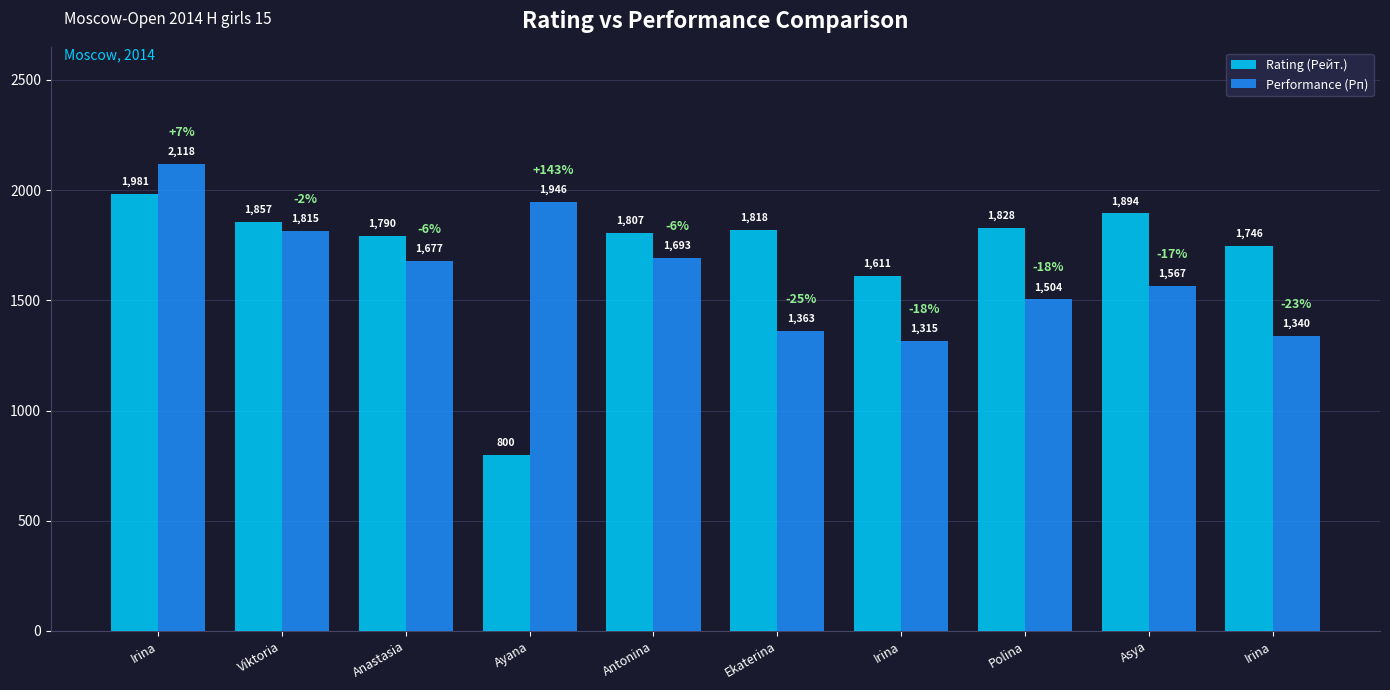

What is the label of the 10th bar from the left?

Irina